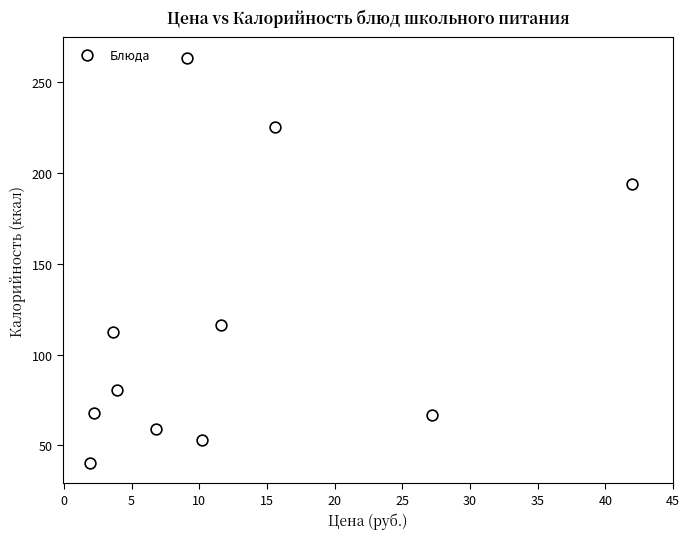

What is the average X value?

12.2